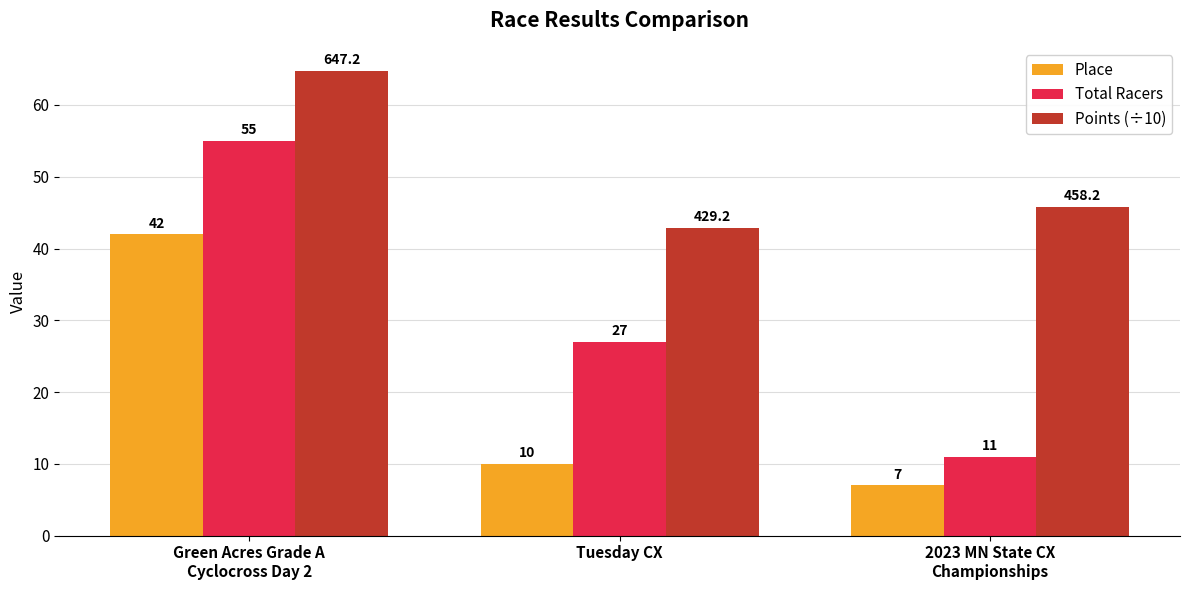

Which series has the widest spread of values?

Total Racers